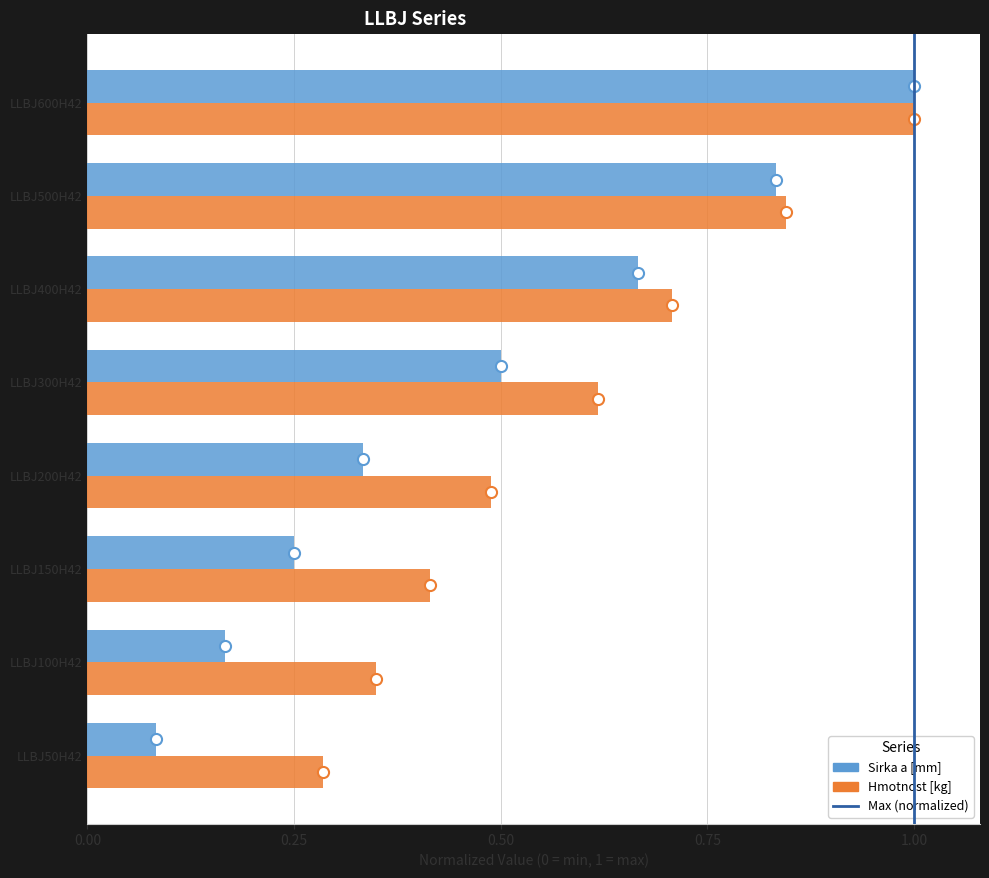

How many series are shown in this chart?

2